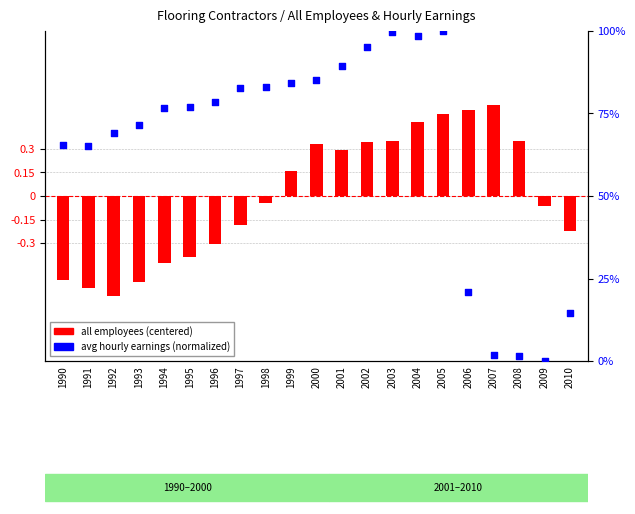

What are all the series names shown in the legend?

all employees (centered), avg hourly earnings (normalized)